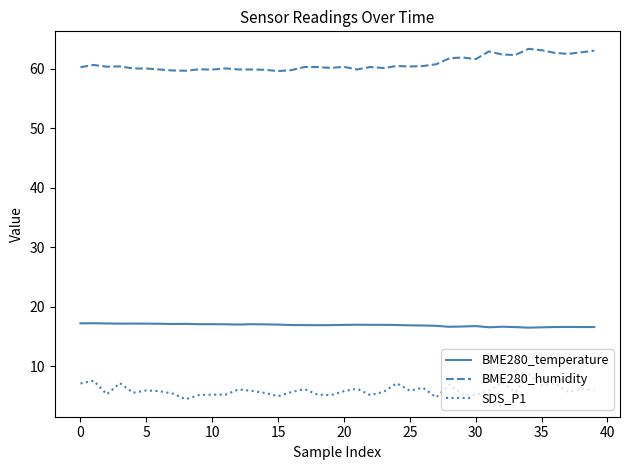

Rank the series by their maximum value, from lowest to highest.

SDS_P1, BME280_temperature, BME280_humidity